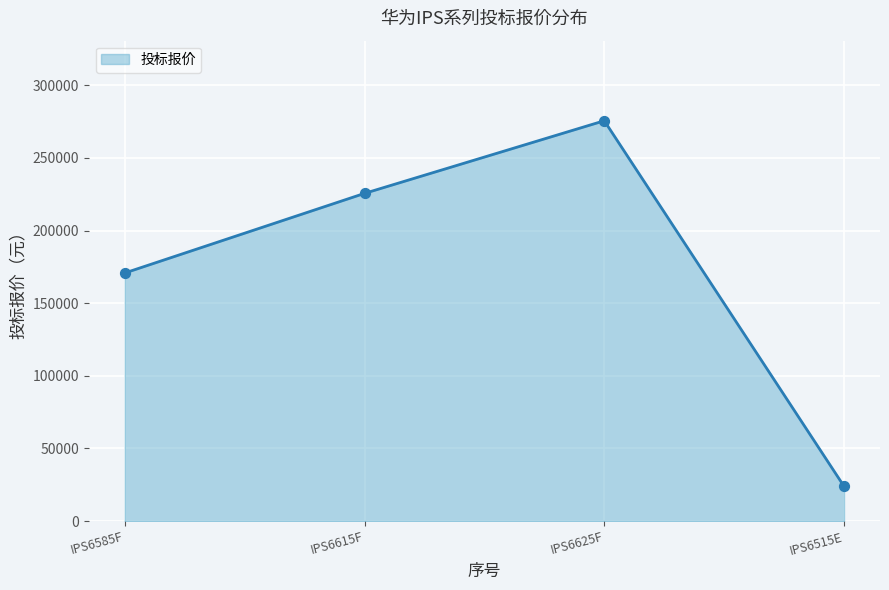

Which has a higher value, IPS6585F or IPS6625F?

IPS6625F